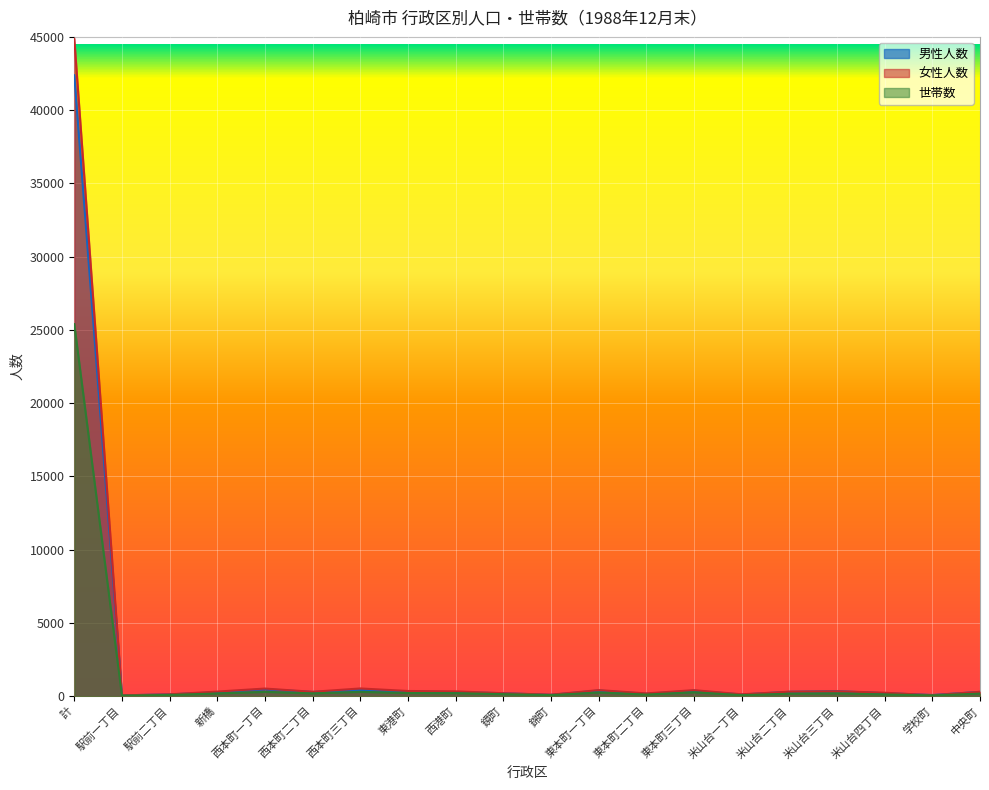

Which series has the largest range (max minus min)?

女性人数